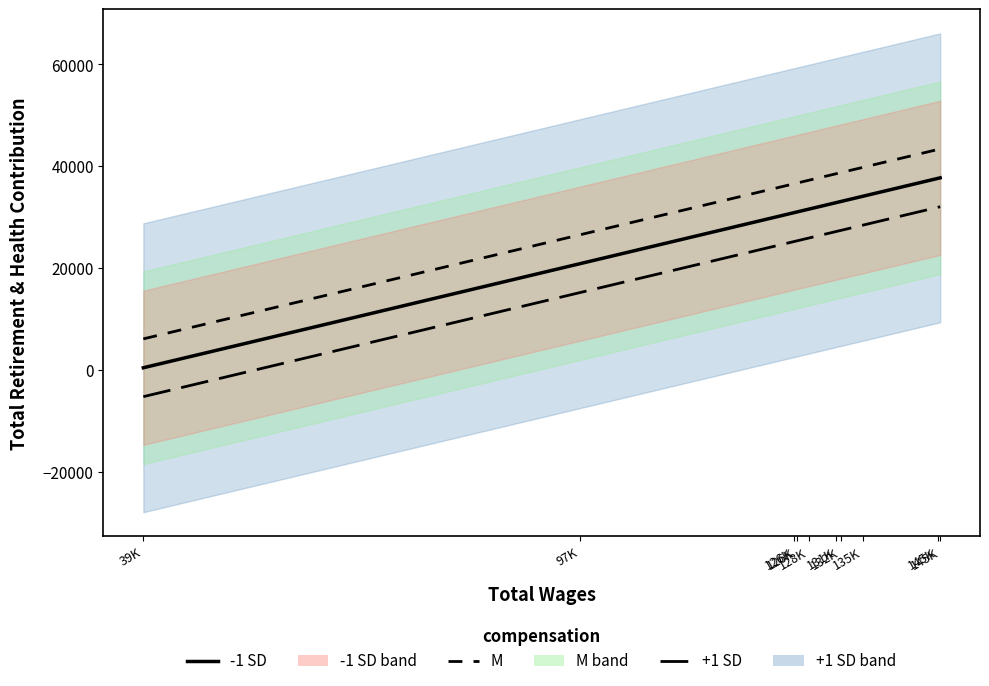

What is the total value across all series at 131K?

98624.8